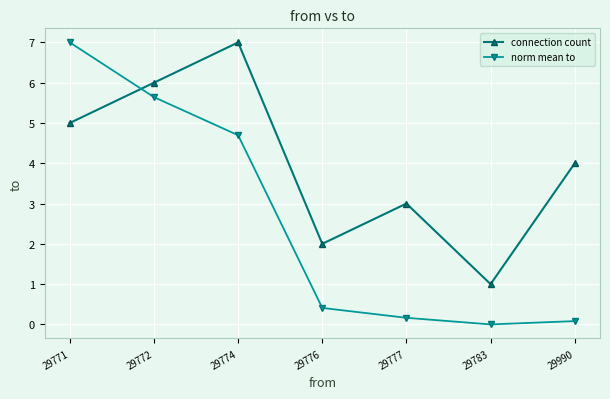

At which label is connection count closest to 4?

29990